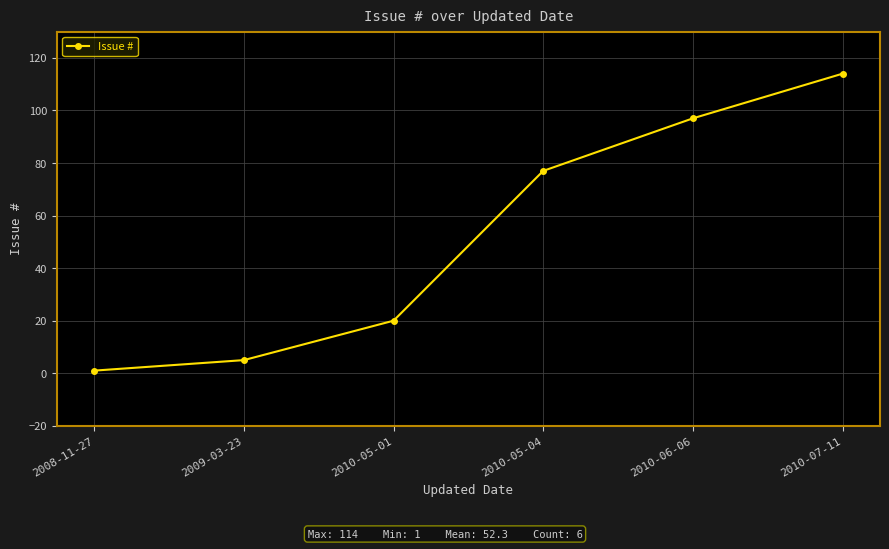

How many distinct data groups are displayed?

1